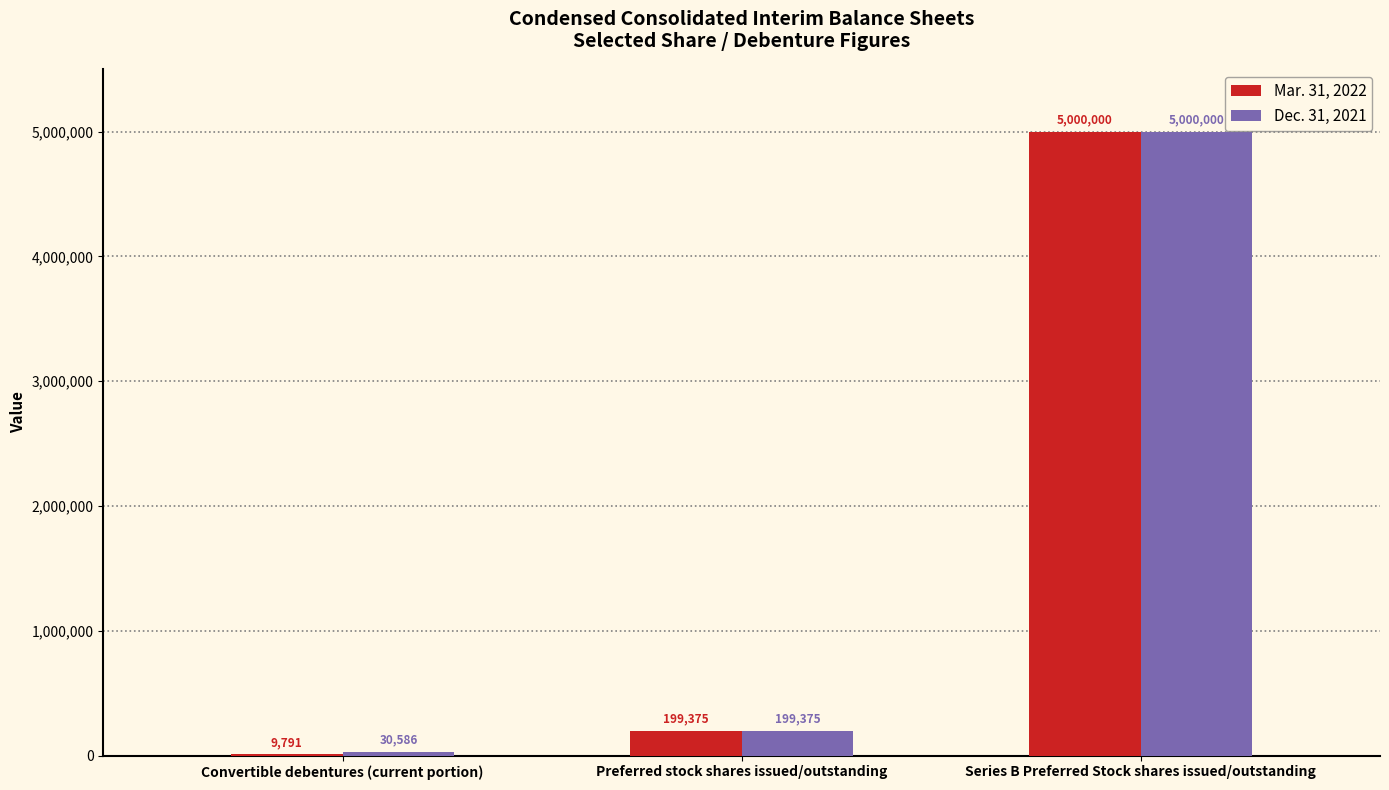

Count the number of categories in the chart.

3